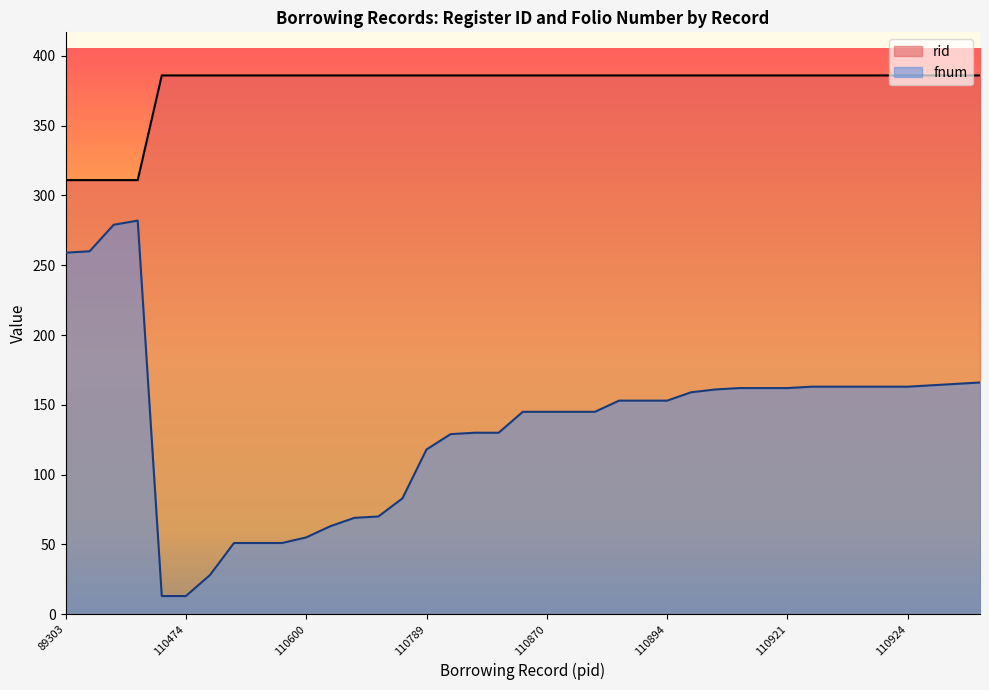

Rank the series by their maximum value, from highest to lowest.

rid, fnum